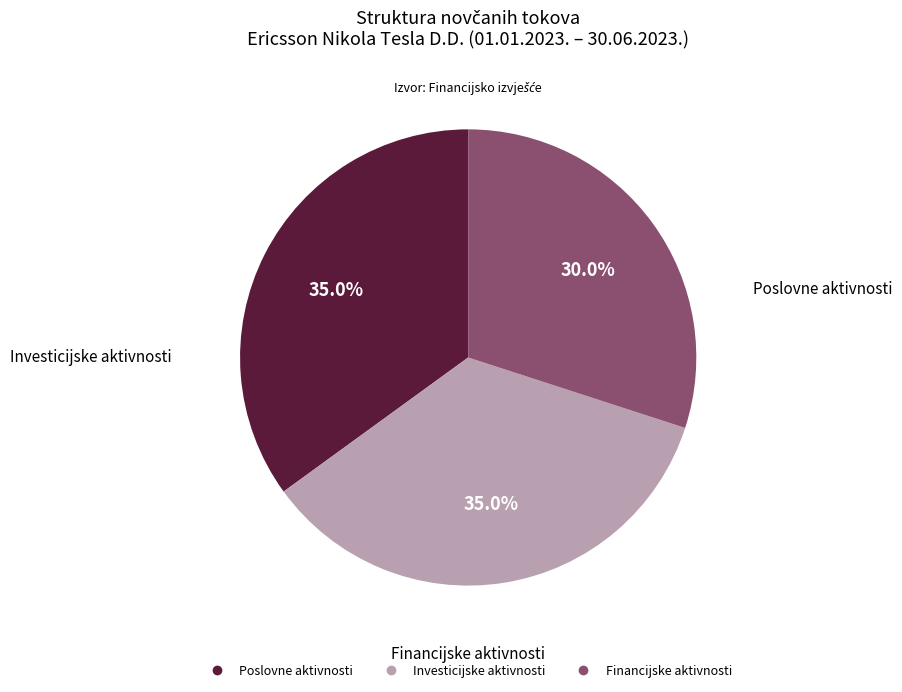

Is there a majority slice in this chart?

No